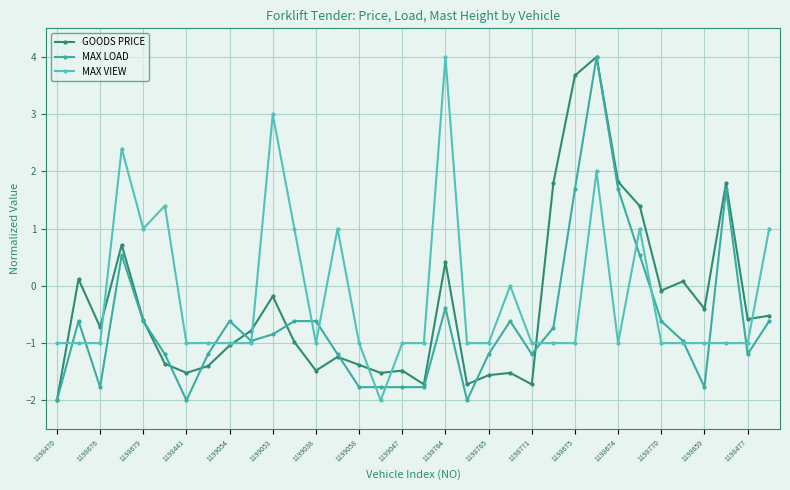

What are all the series names shown in the legend?

GOODS PRICE, MAX LOAD, MAX VIEW